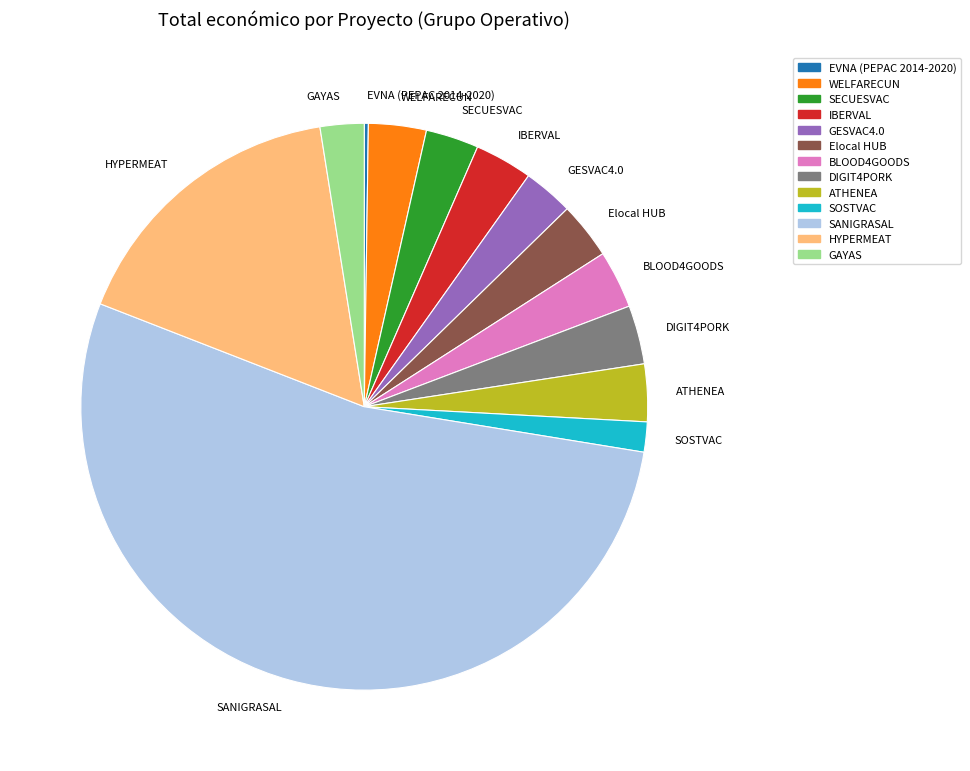

Which category has the biggest portion of the pie?

SANIGRASAL